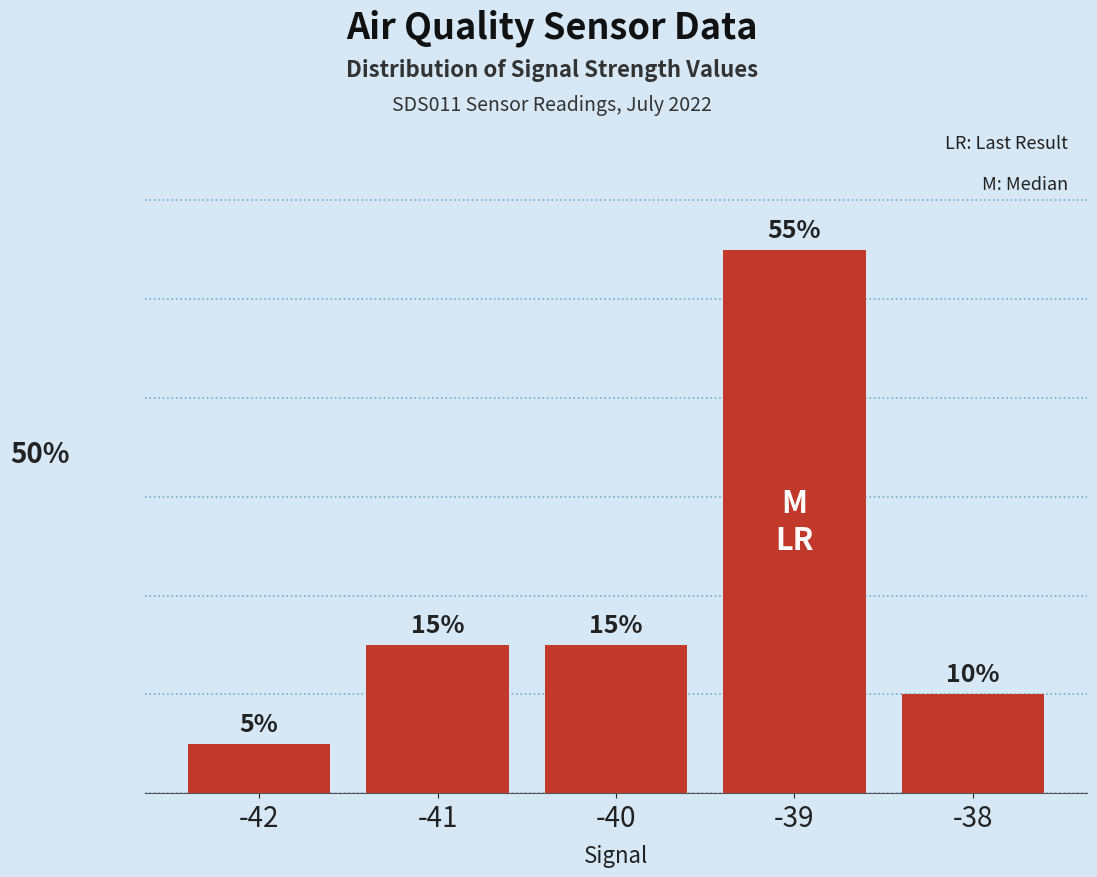

What is the smallest value displayed?

5